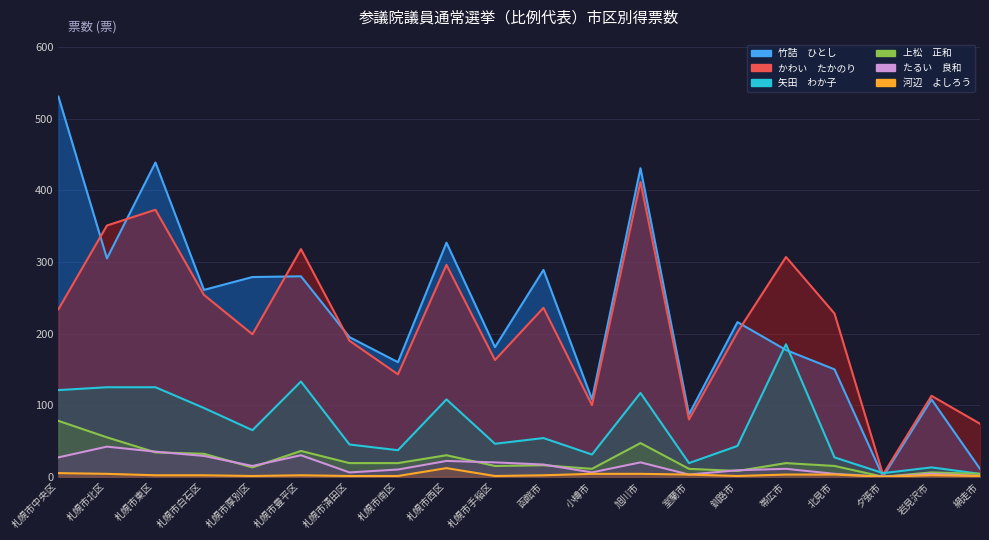

How many values in たるい　良和 are above zero?

19